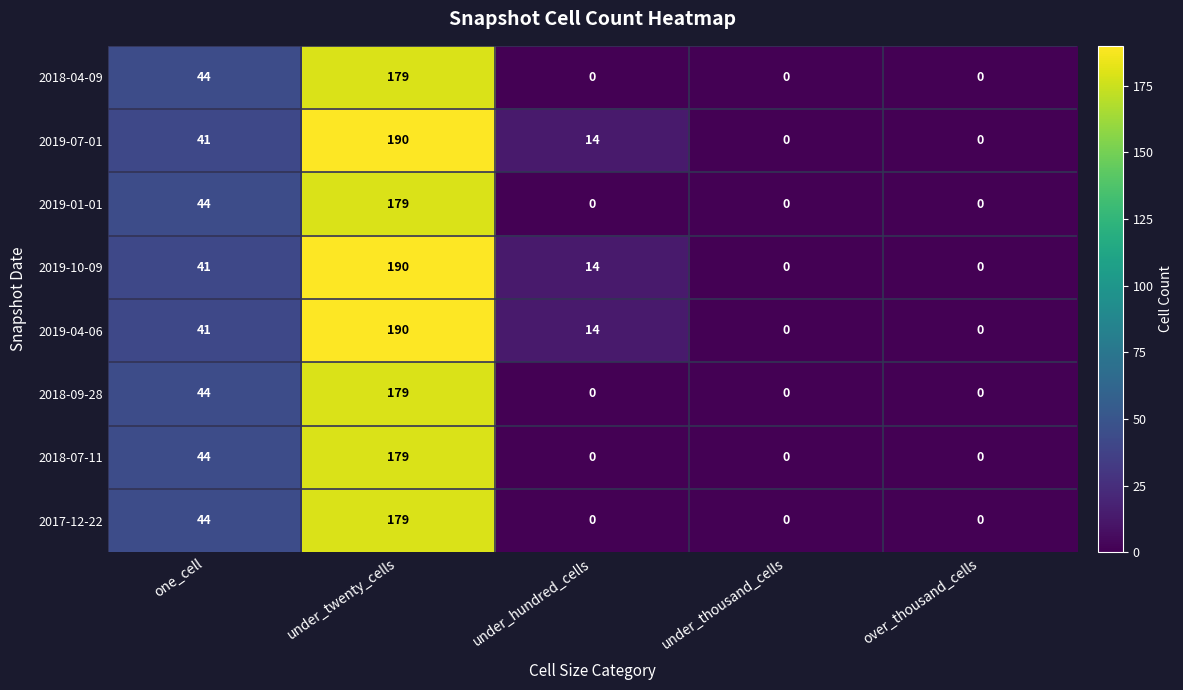

Which label corresponds to the largest value in the chart?

under_twenty_cells